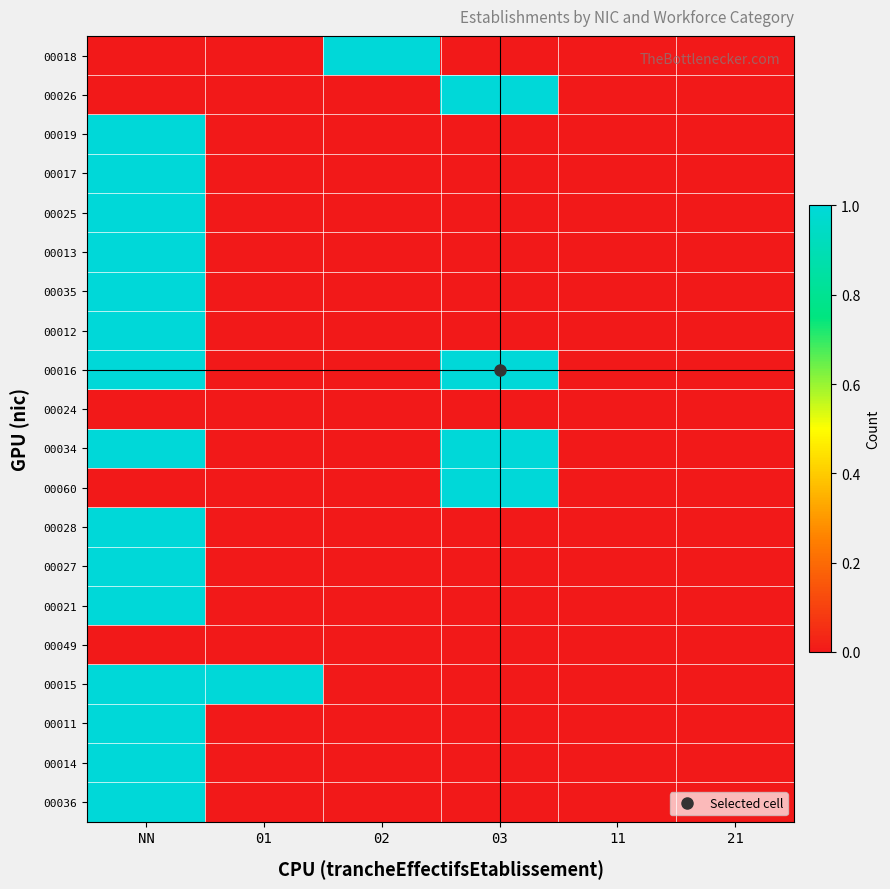

At which category is the sum across all series the highest?

NN